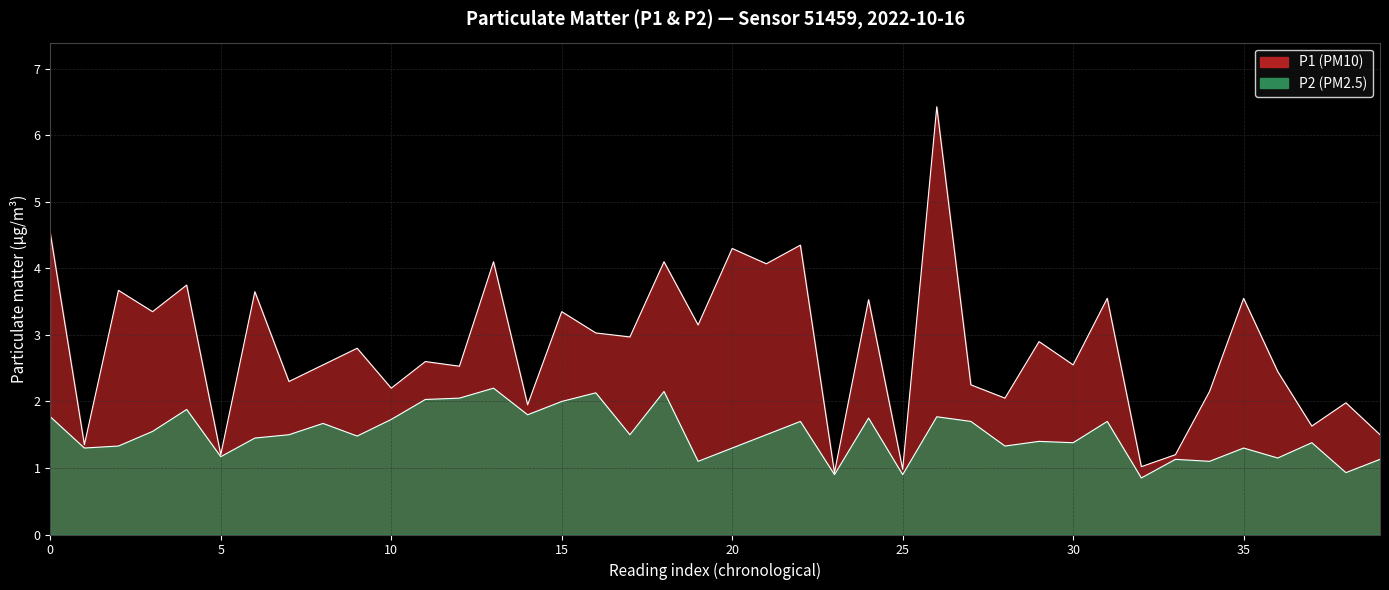

True or false: P1 and P2 cross at least once.

False